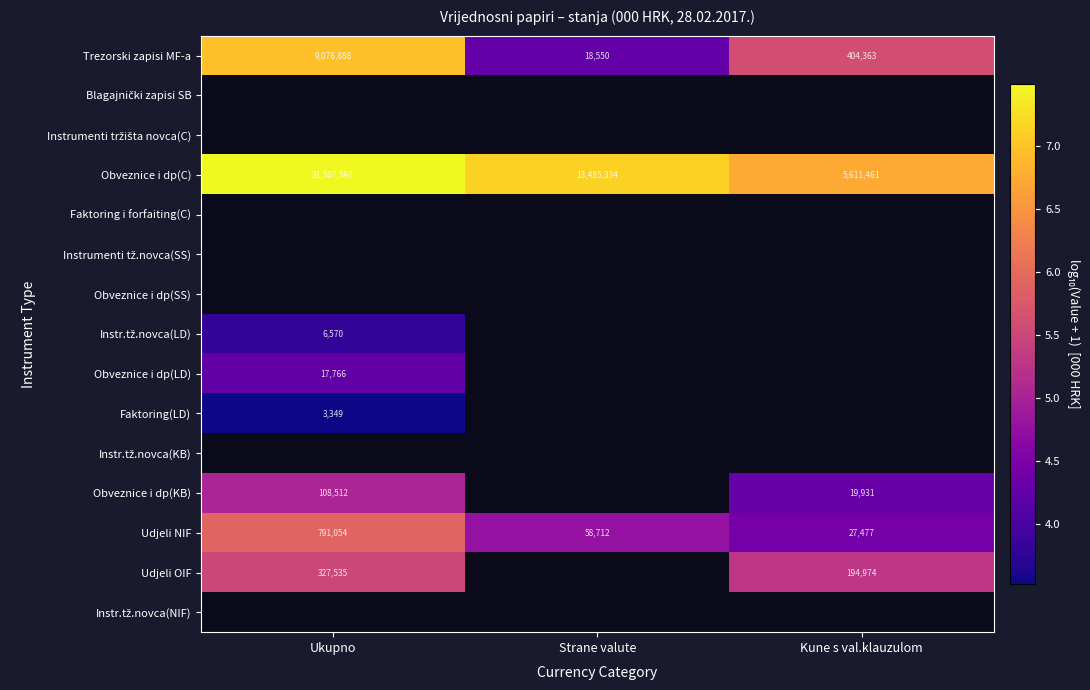

How many values in the Udjeli NIF series are below 58712?

1